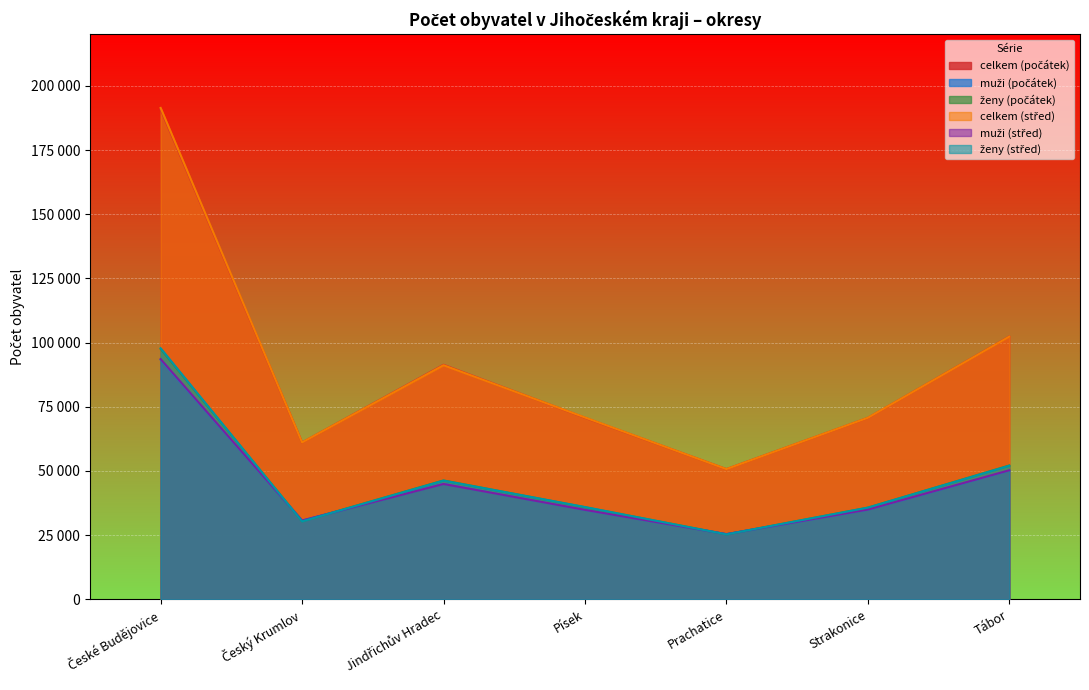

The value of ženy (střed) at Tábor is 52042. True or false?

True